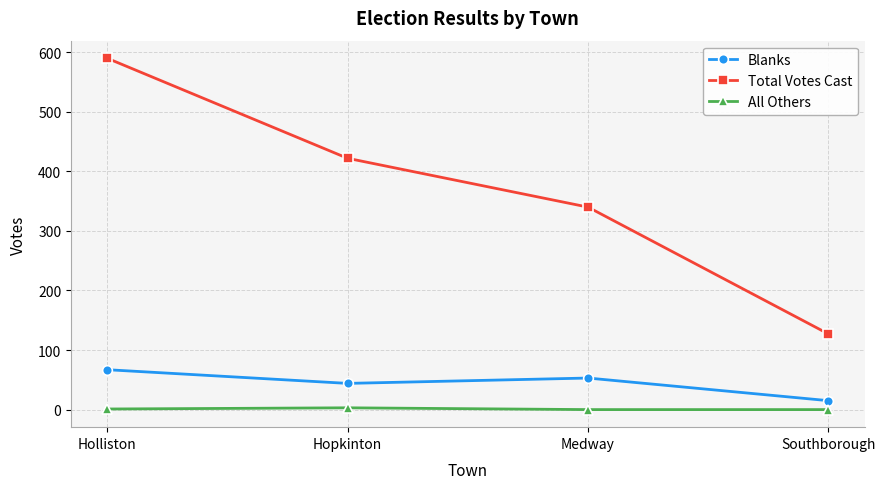

What is the difference between the maximum and minimum values in the All Others series?

3